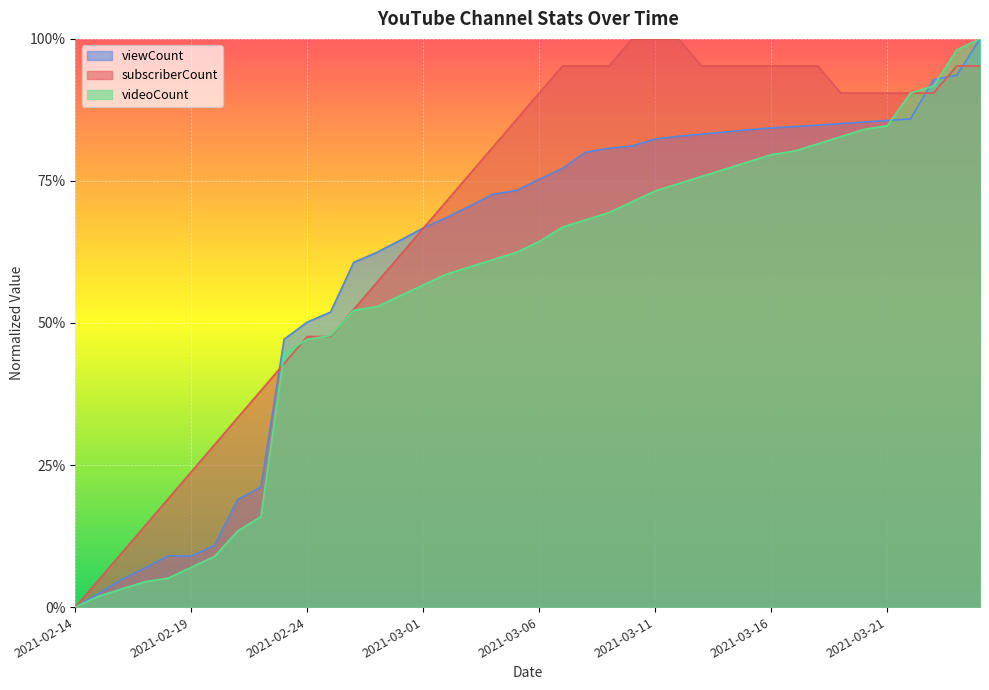

Is it true that viewCount equals 0.8 at 2021-03-09?

True